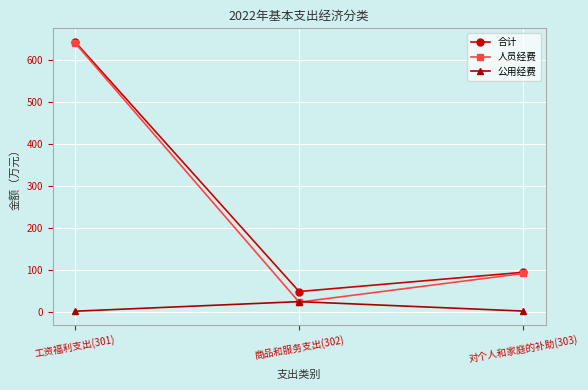

What is the difference between the 公用经费 values at 对个人和家庭的补助(303) and 商品和服务支出(302)?

22.5